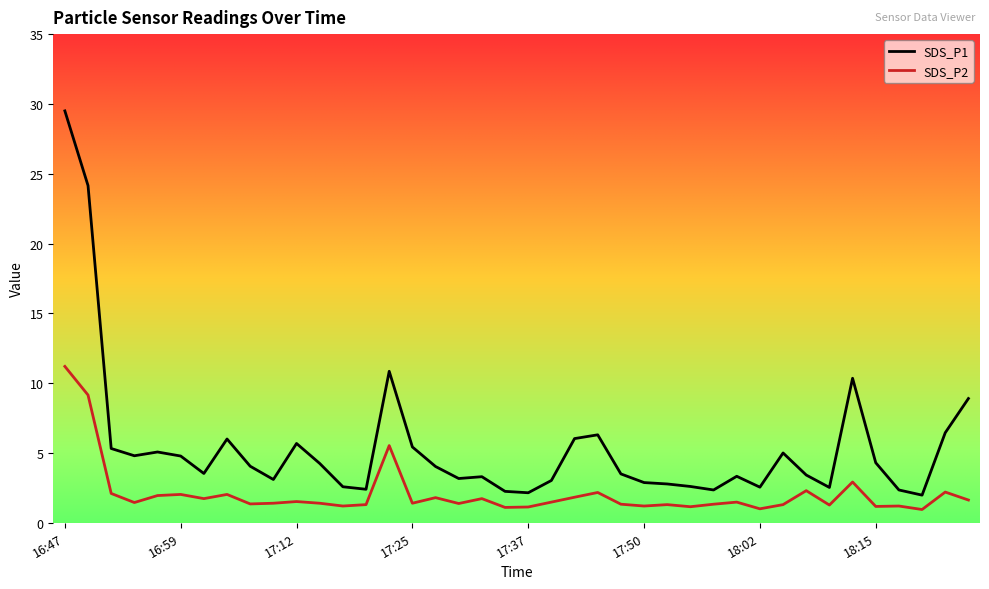

True or false: SDS_P2 has more than 2 interior local peaks.

True